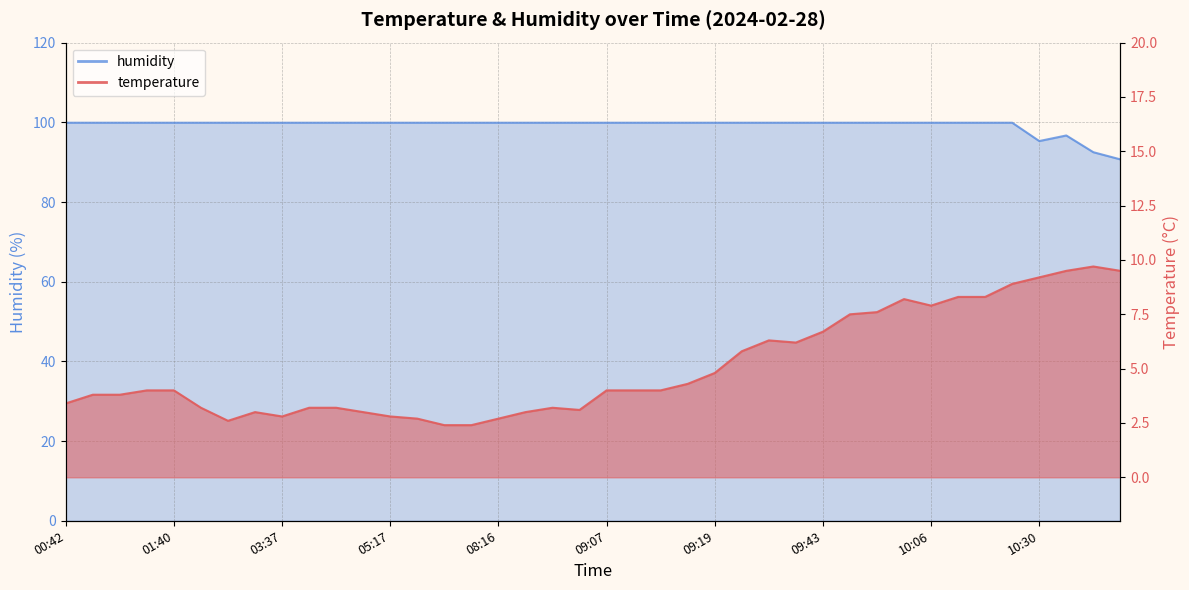

At which category does humidity reach its first local valley?

10:30